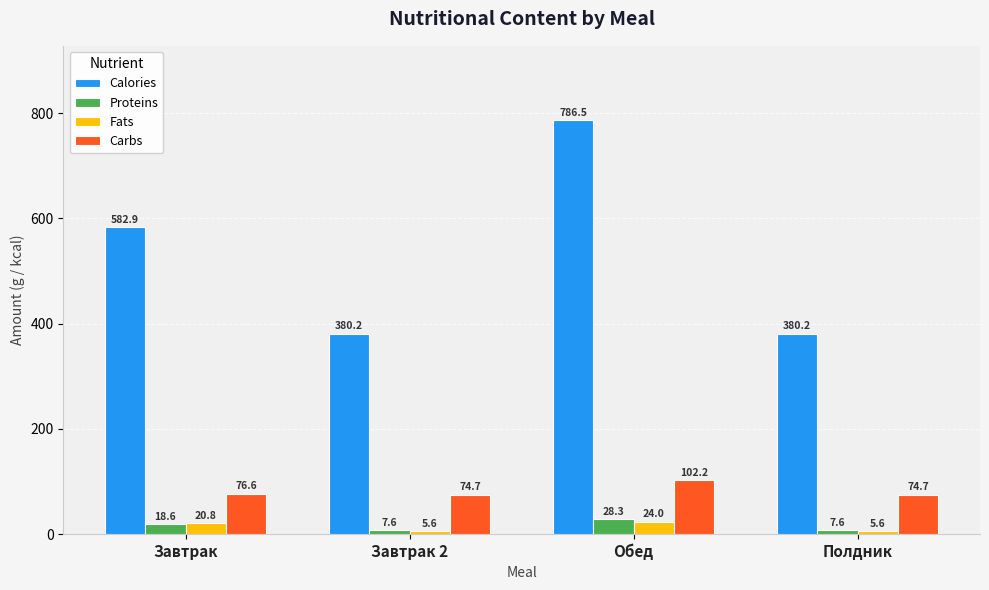

What is the label of the 3rd bar from the right?

Завтрак 2